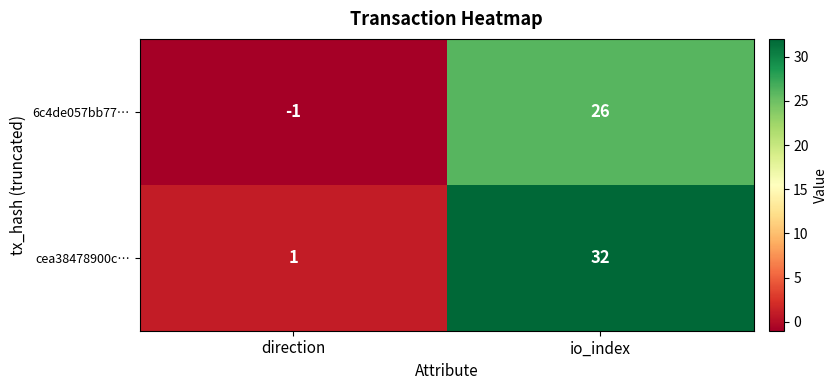

True or false: 6c4de057bb77… has a value of 47 at io_index.

False